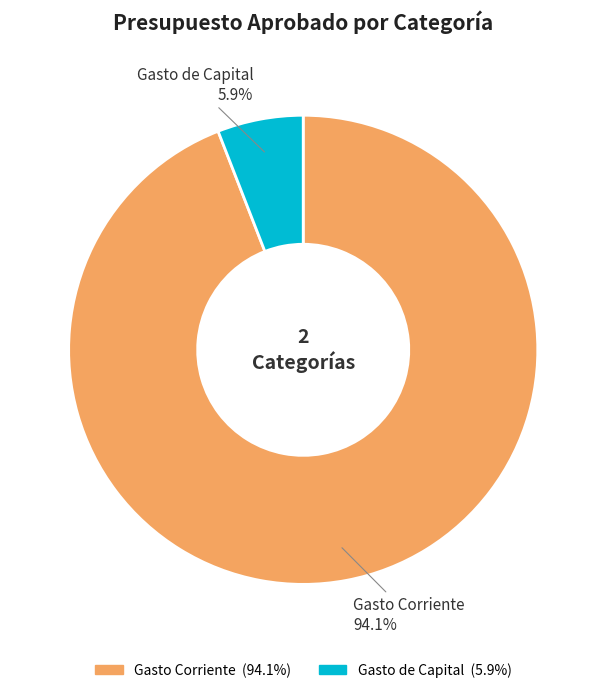

What portion of the pie excludes Gasto Corriente?

5.9%